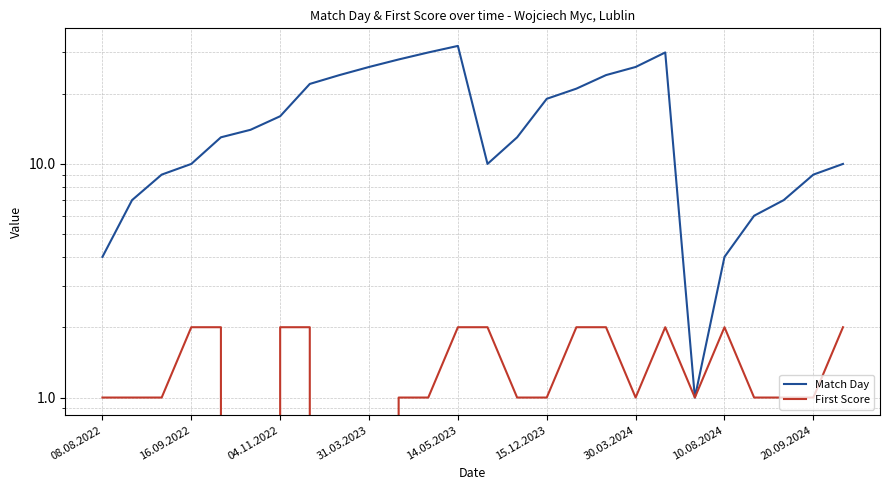

At which category is the sum across all series the highest?

14.05.2023